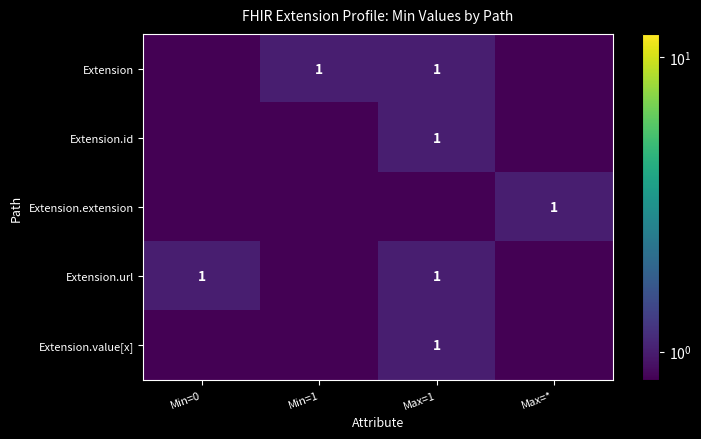

Which has a higher value, Max=* or Min=1?

Min=1